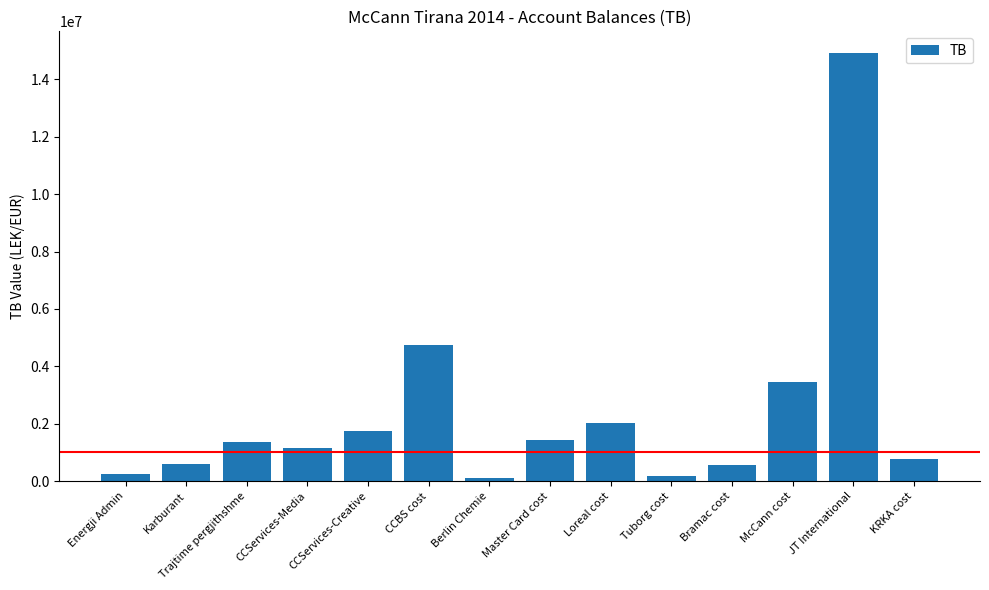

The value at Master Card cost is 650672.6. True or false?

False